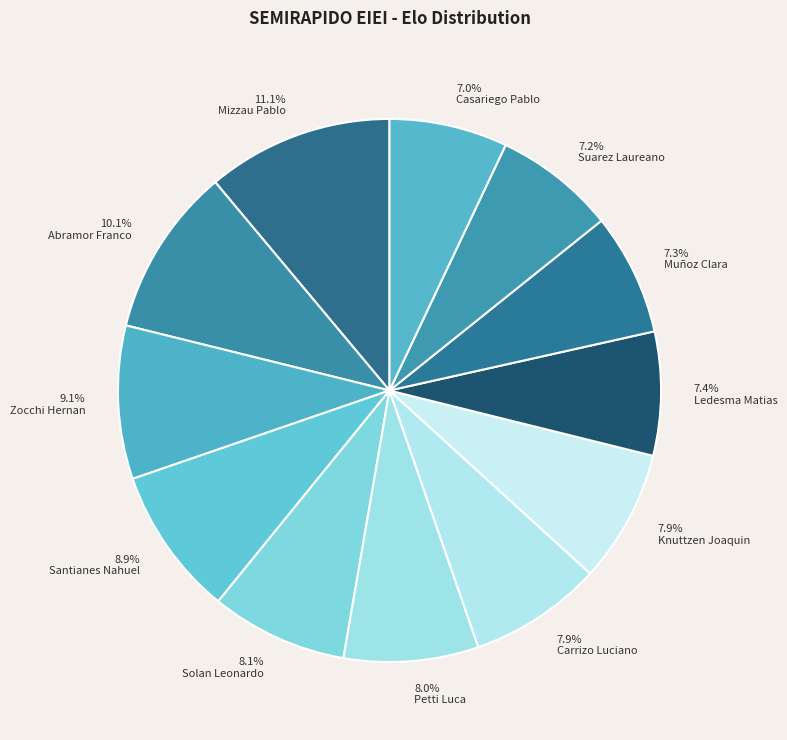

True or false: Solan Leonardo accounts for 1% of the total.

False